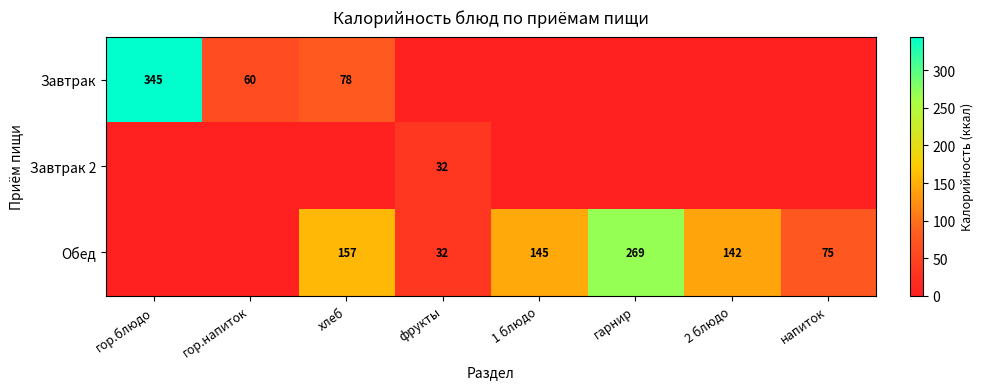

Is it true that Обед equals 69 at 2 блюдо?

False